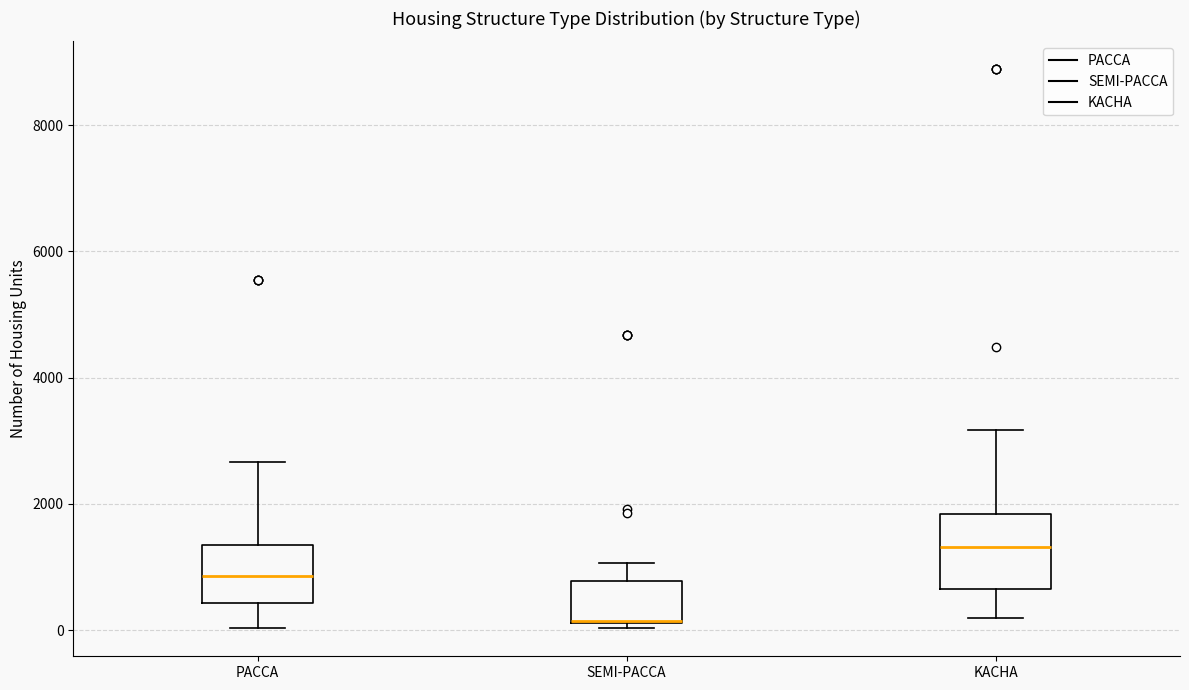

Reading left to right, read every box against the y-axis: the position of its median line, the range the box covers, and the ends of its whiskers. The values are not printed on the chart, so give them approximately, as read against the axis.

PACCA: median 800, box 400 to 1400, whiskers 0 to 2600
SEMI-PACCA: median 200 (drawn on the box's lower edge), box 200 to 800, whiskers 0 to 1000
KACHA: median 1400, box 600 to 1800, whiskers 200 to 3200